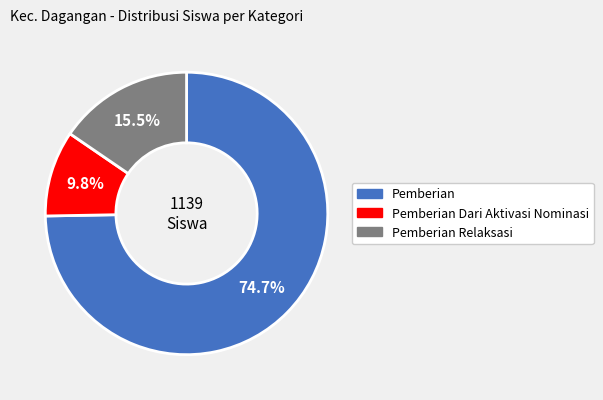

Is there a majority slice in this chart?

Yes